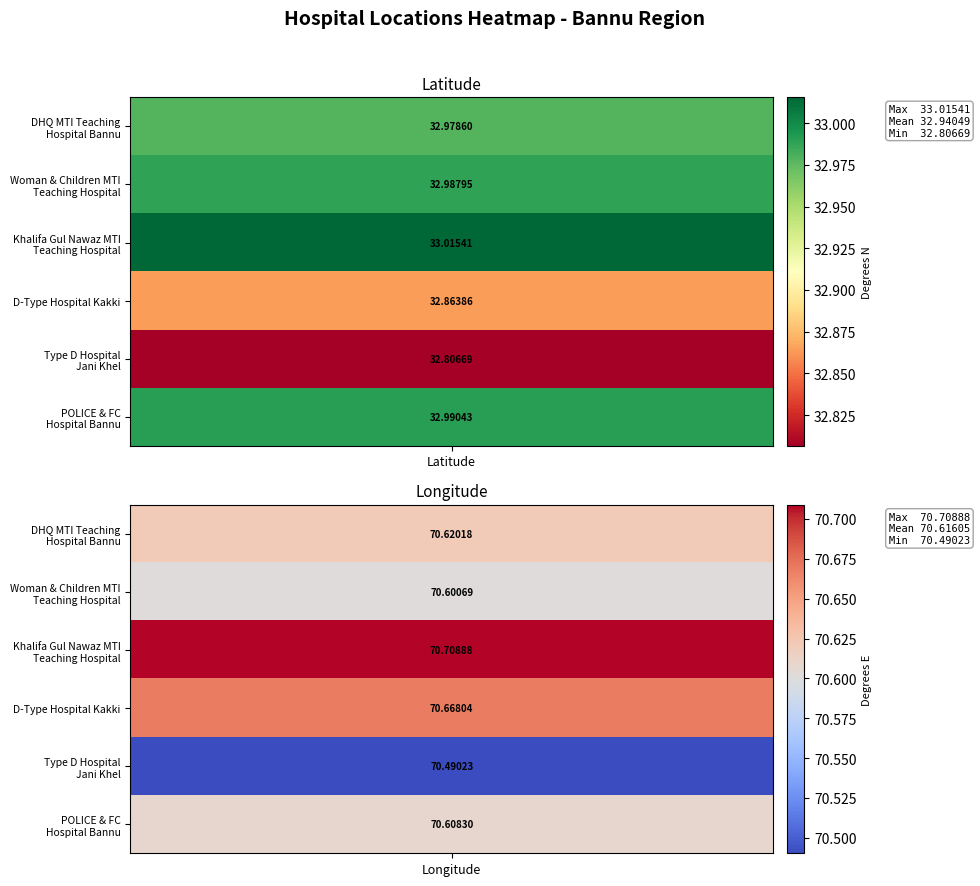

Is it true that Woman and Children MTI Teaching Hospital equals 70.6 at 1?

True